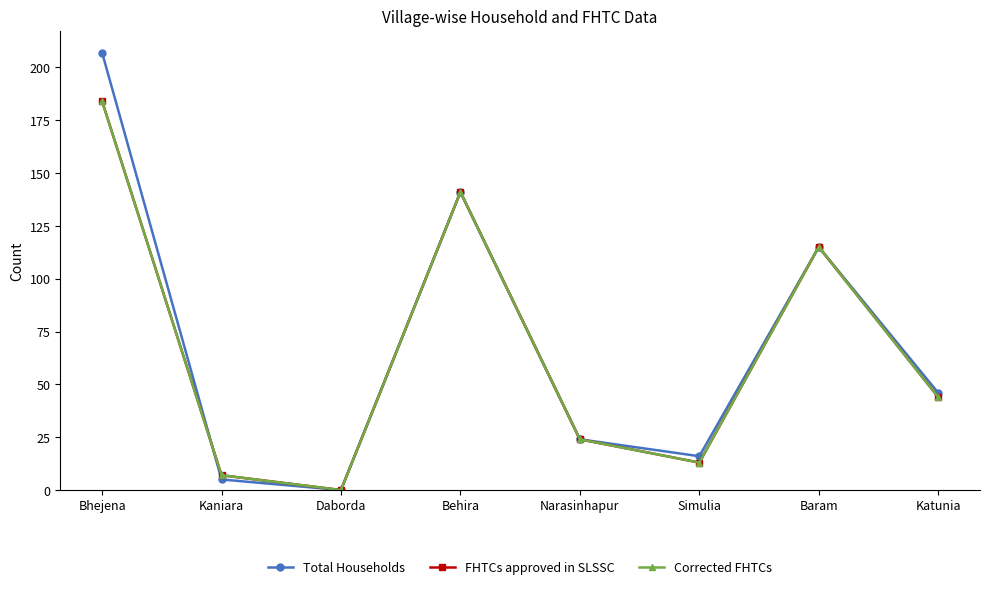

Is this an area chart (filled region under the line)?

No